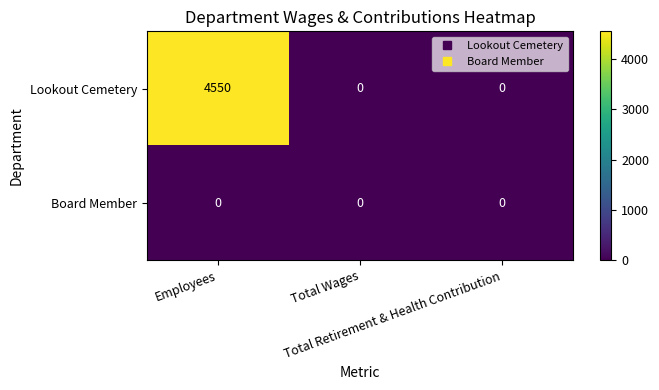

What is the difference between the maximum and second lowest values in the Lookout Cemetery series?

4550